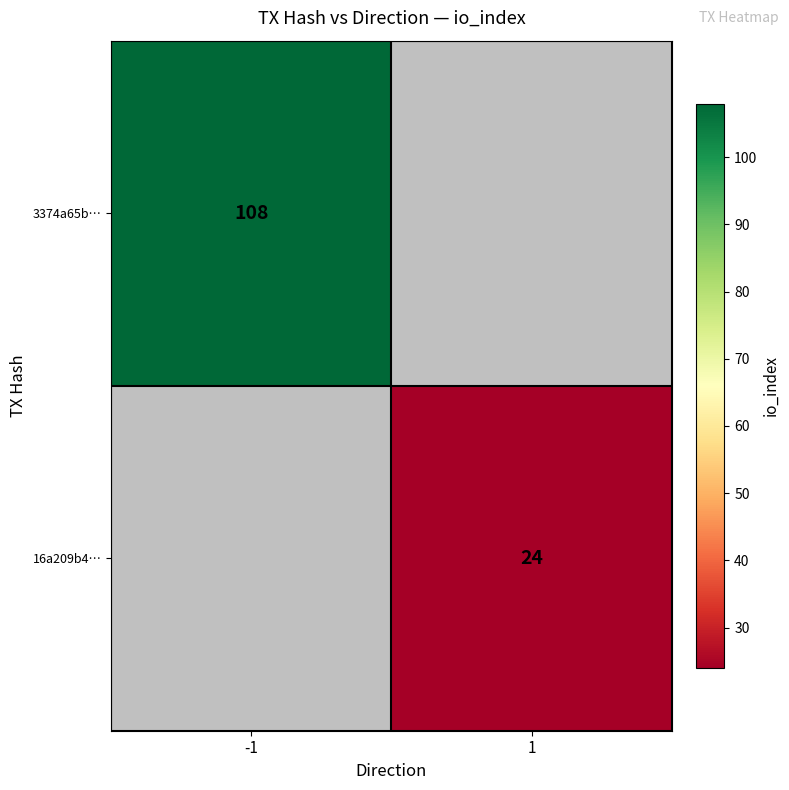

Is it true that 16a209b4… equals 24 at 1?

True